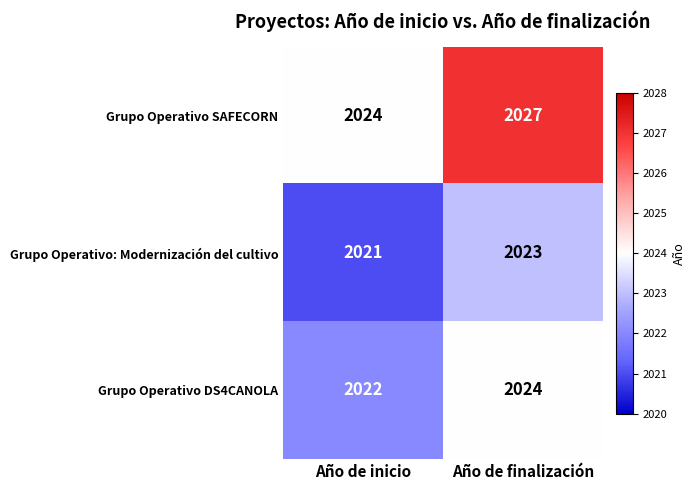

Where is Grupo Operativo SAFECORN nearest to the value 2025?

Año de inicio